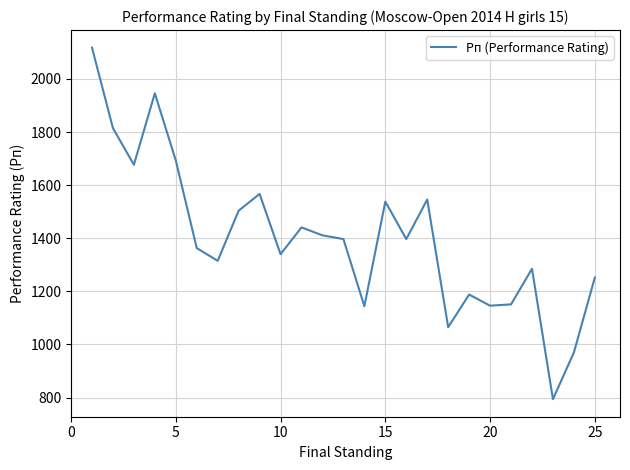

What is the difference between the maximum and second lowest values?

1148